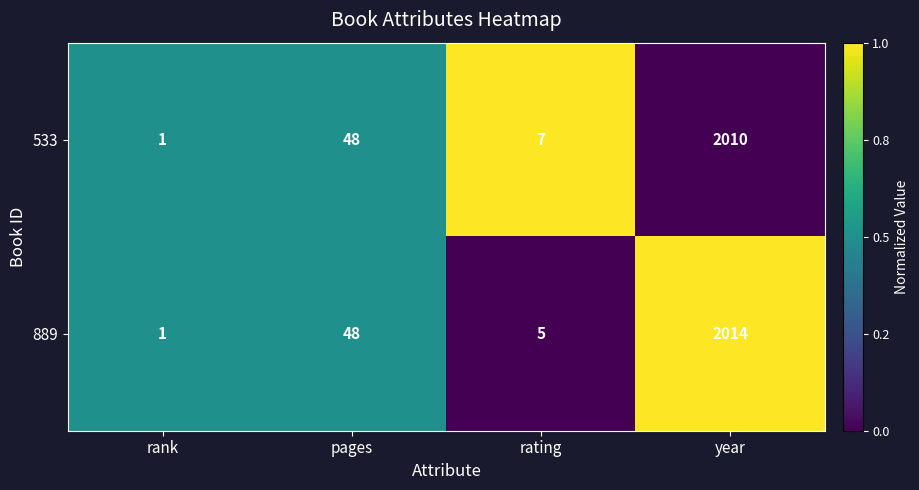

Which category has the highest value in the 889 series?

year